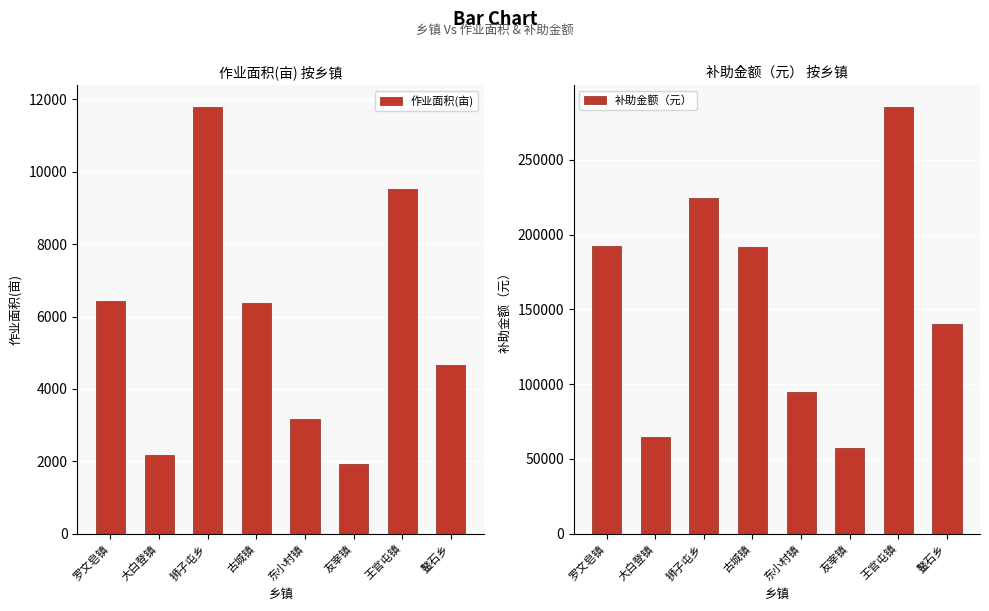

Reading right to left, what are all the values shown in this chart?

作业面积(亩): 鳌石乡=4667.0	王官屯镇=9523.2	友宰镇=1913.0	东小村镇=3159.8	古城镇=6383.8	狮子屯乡=11805.6	大白登镇=2164.5	罗文皂镇=6418.8
补助金额（元）: 鳌石乡=140010.0	王官屯镇=285697.2	友宰镇=57390.0	东小村镇=94794.9	古城镇=191513.4	狮子屯乡=224306.8	大白登镇=64935.0	罗文皂镇=192563.7